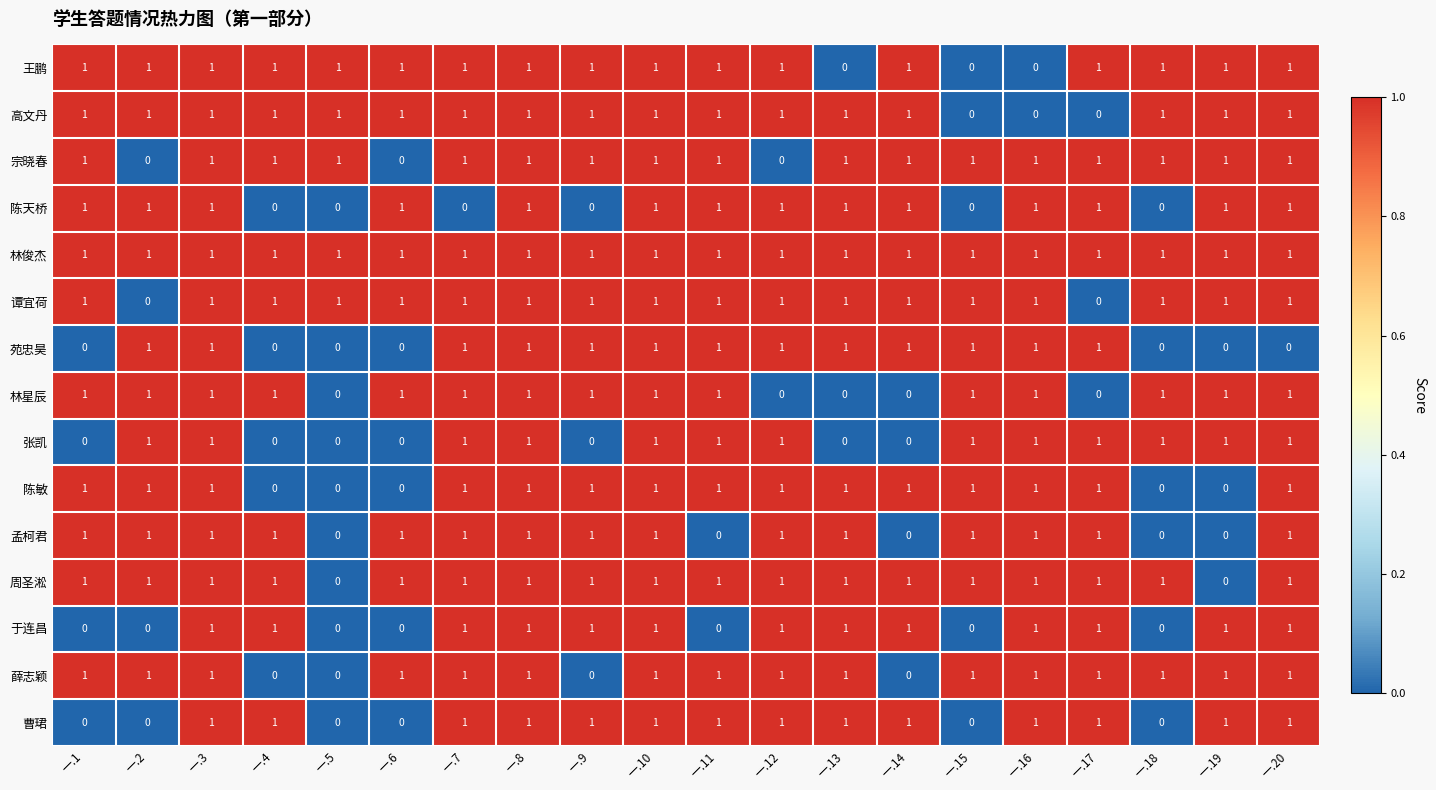

At how many categories does at least one series exceed 0?

20